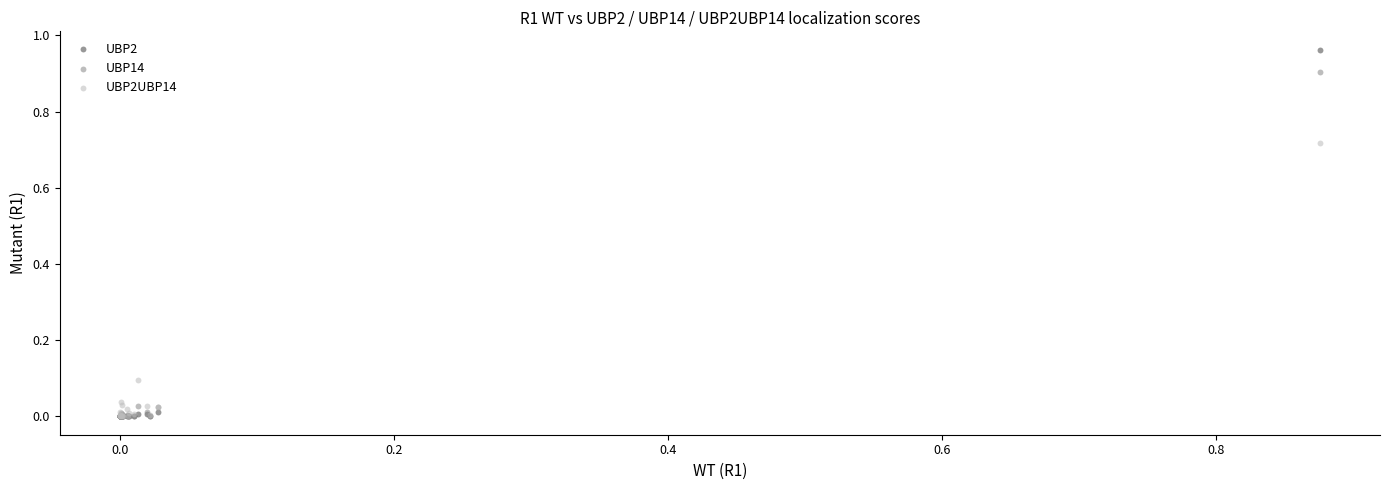

What are all the series names shown in the legend?

UBP2, UBP14, UBP2UBP14